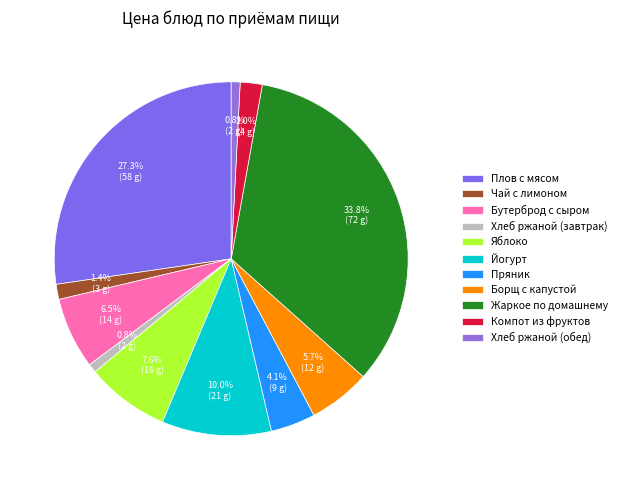

To the nearest percent, what is the combined percentage of Плов с мясом and Хлеб ржаной (завтрак)?

28%